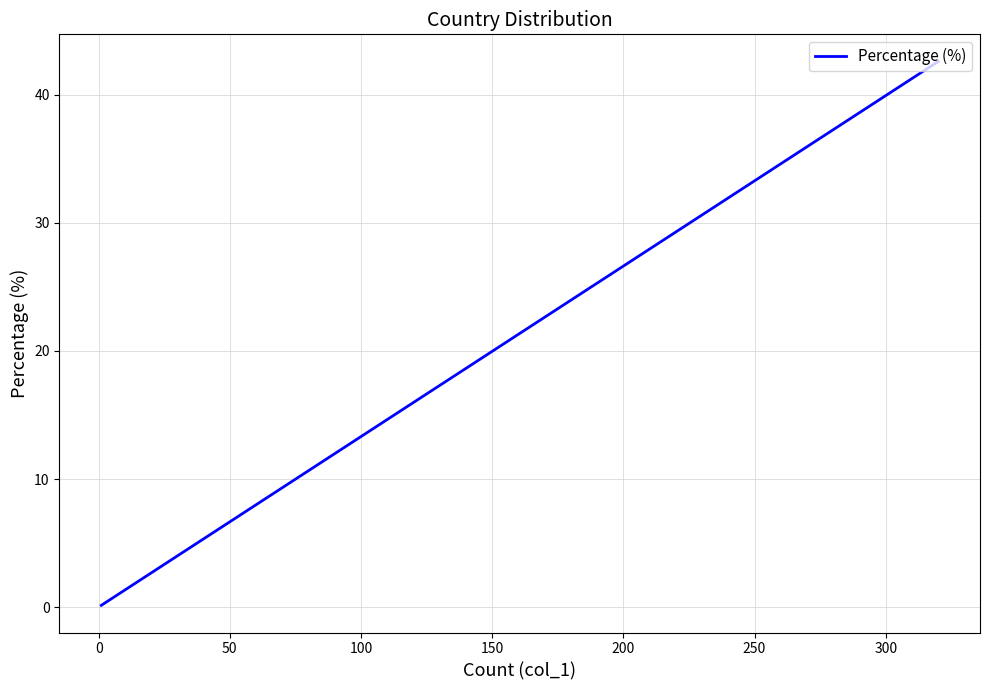

What is the value of the 4th point from the left?

2.3